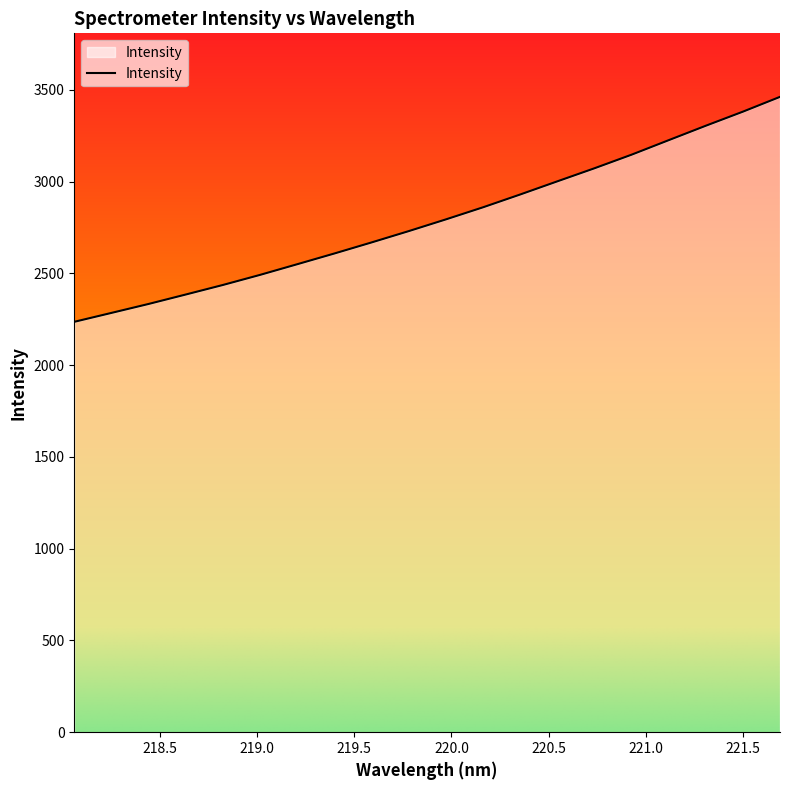

What is the average value?

2795.6